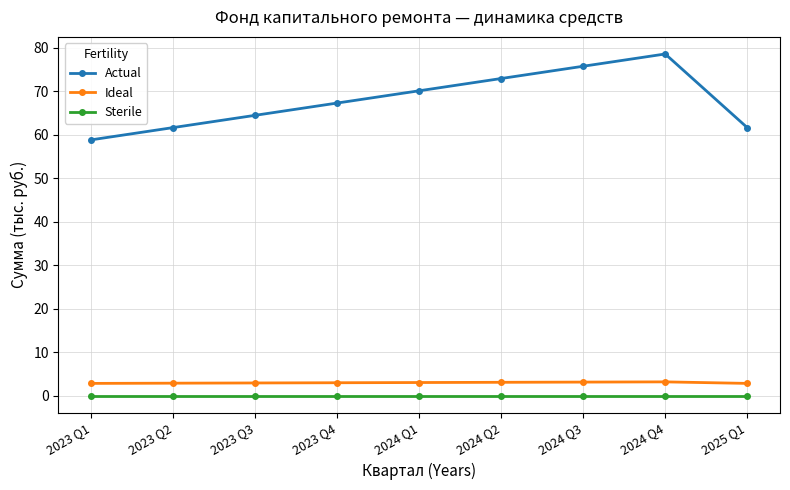

What is the difference between the Actual values at 2023 Q1 and 2024 Q1?

11.3